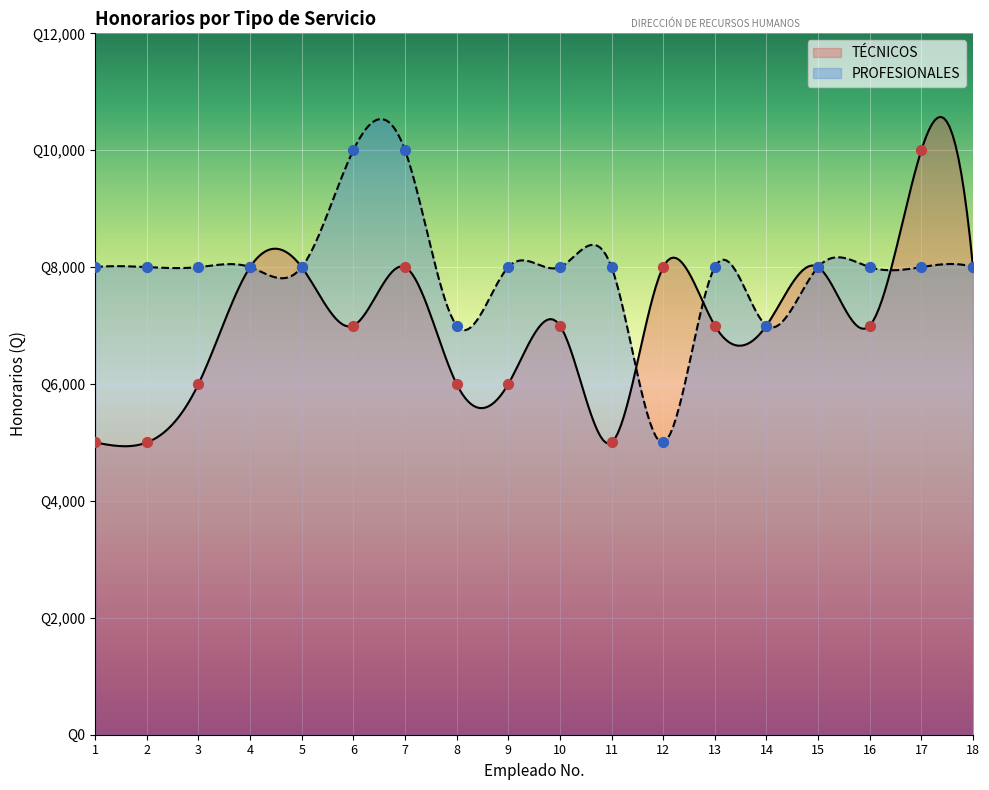

Which series contains the highest Y value?

TÉCNICOS